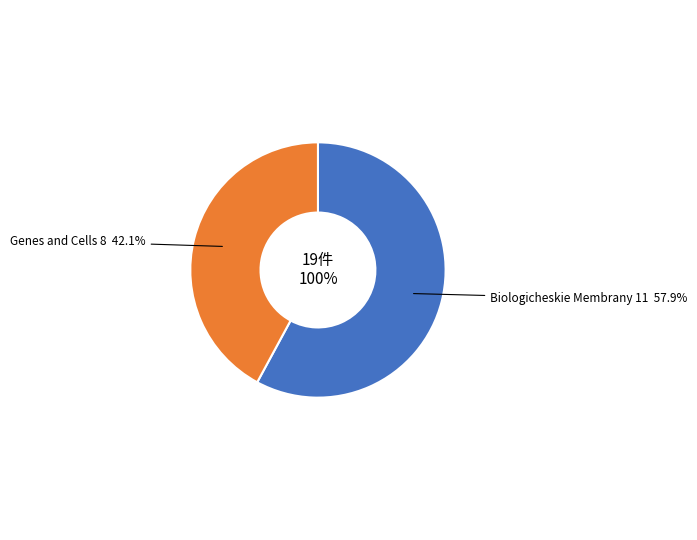

To the nearest percent, what is the combined percentage of Biologicheskie Membrany and Genes and Cells?

100%